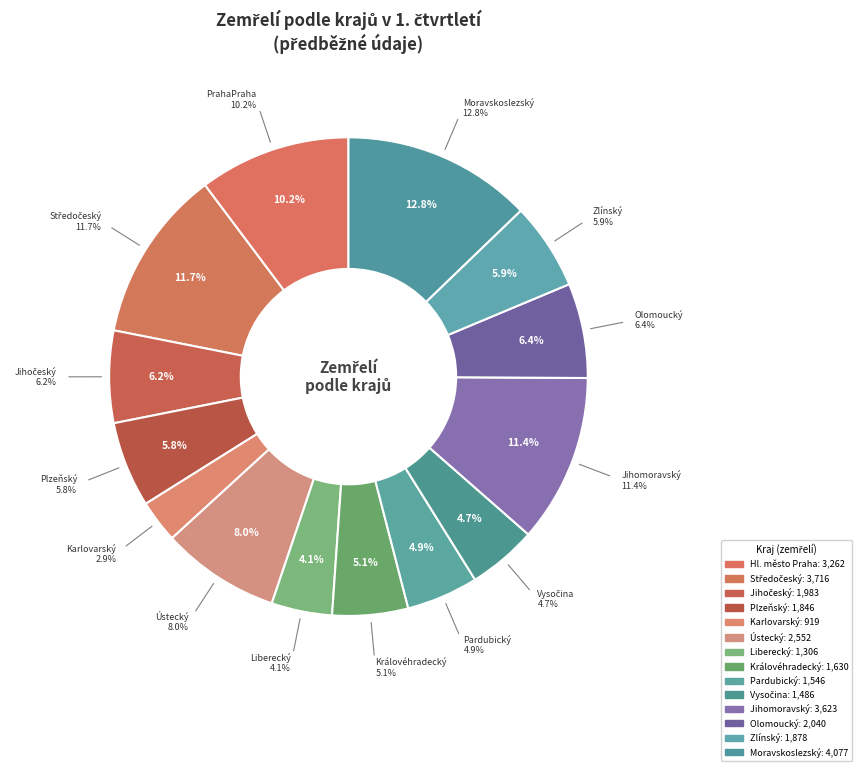

What percentage do Karlovarský and Hl. město Praha together represent?

13.1%